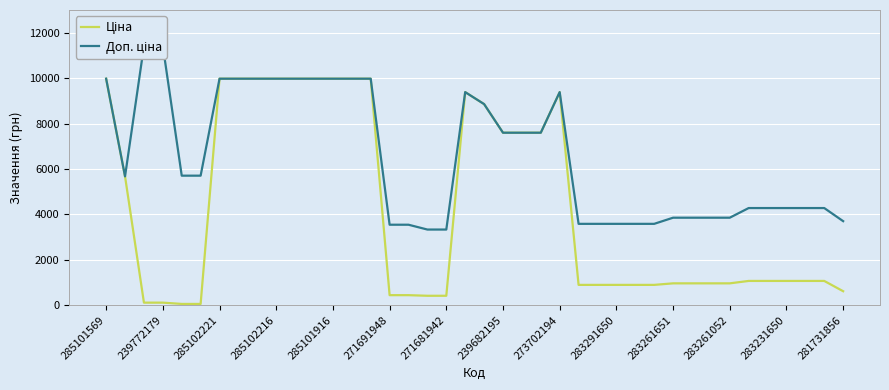

True or false: Доп. ціна has more than 1 interior local peaks.

True